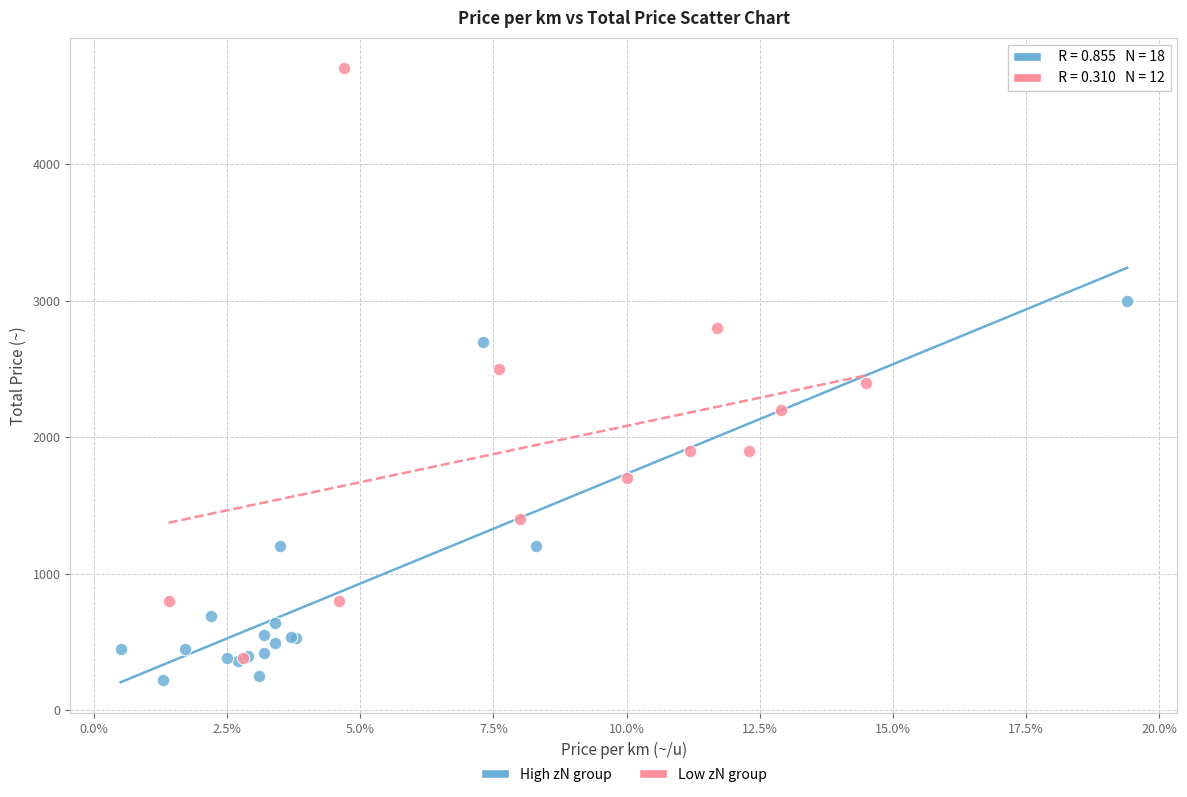

Which series reaches the maximum Y coordinate?

Low zN group